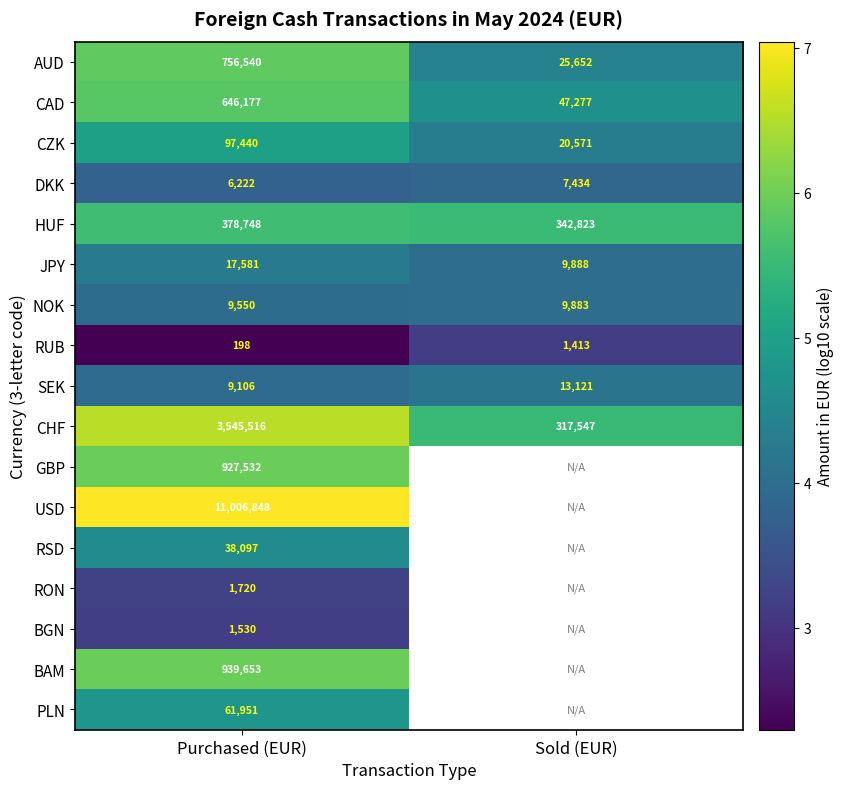

How many values in the JPY series are below 17581?

1